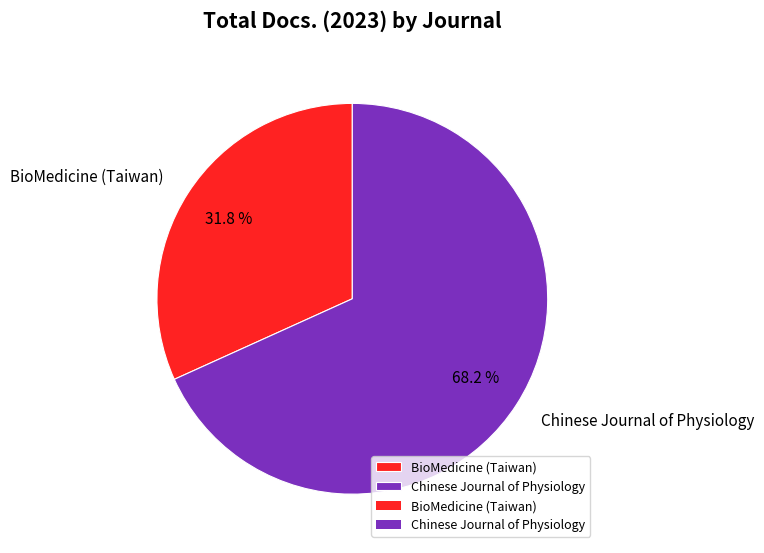

Is there any slice that represents more than half of the pie?

Yes